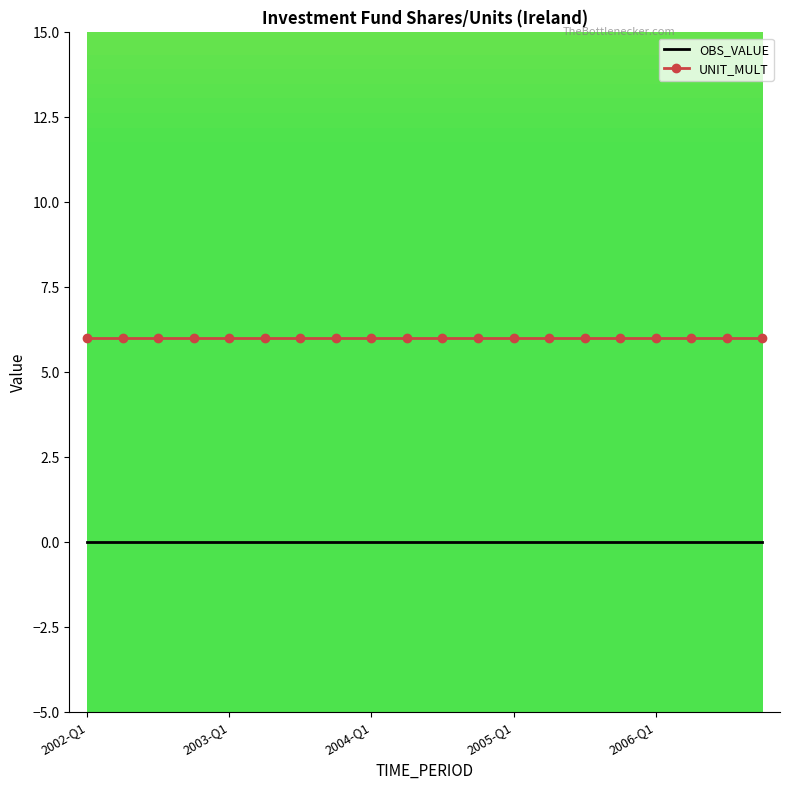

Rank the series by their average value, from lowest to highest.

OBS_VALUE, UNIT_MULT